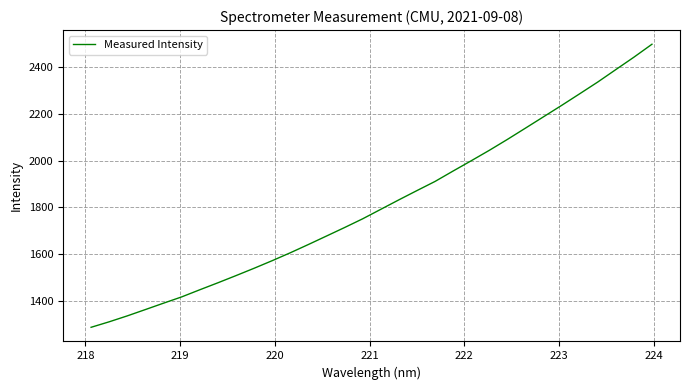

What is the difference between the second highest and minimum values?

1158.0